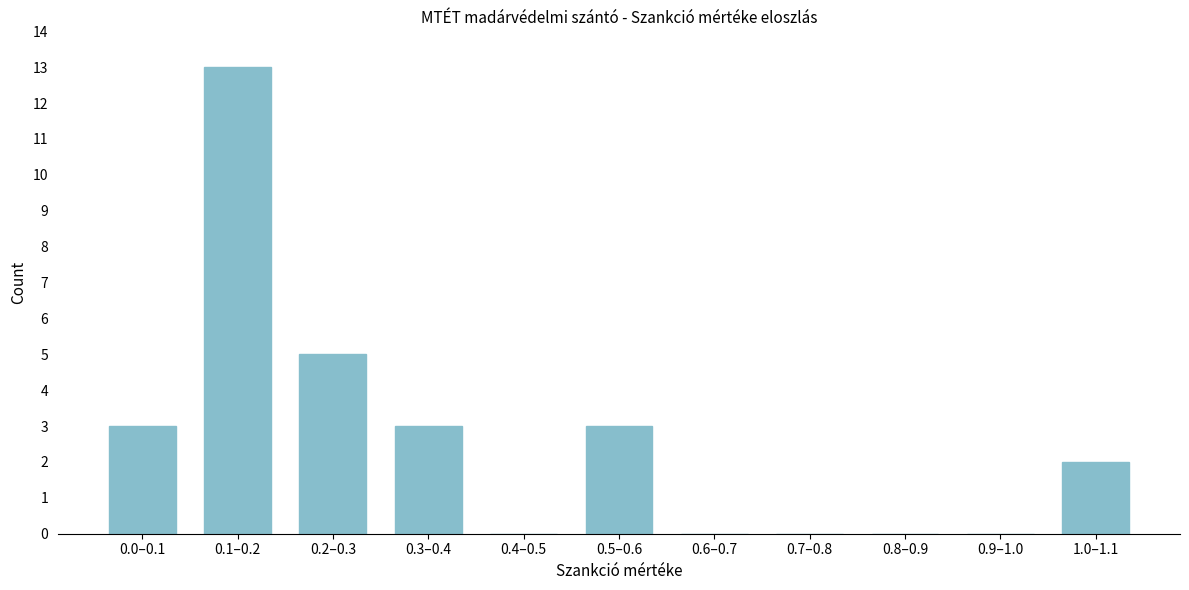

Reading left to right, extract all data points from this chart.

0.0–0.1=3	0.1–0.2=13	0.2–0.3=5	0.3–0.4=3	0.4–0.5=0	0.5–0.6=3	0.6–0.7=0	0.7–0.8=0	0.8–0.9=0	0.9–1.0=0	1.0–1.1=2